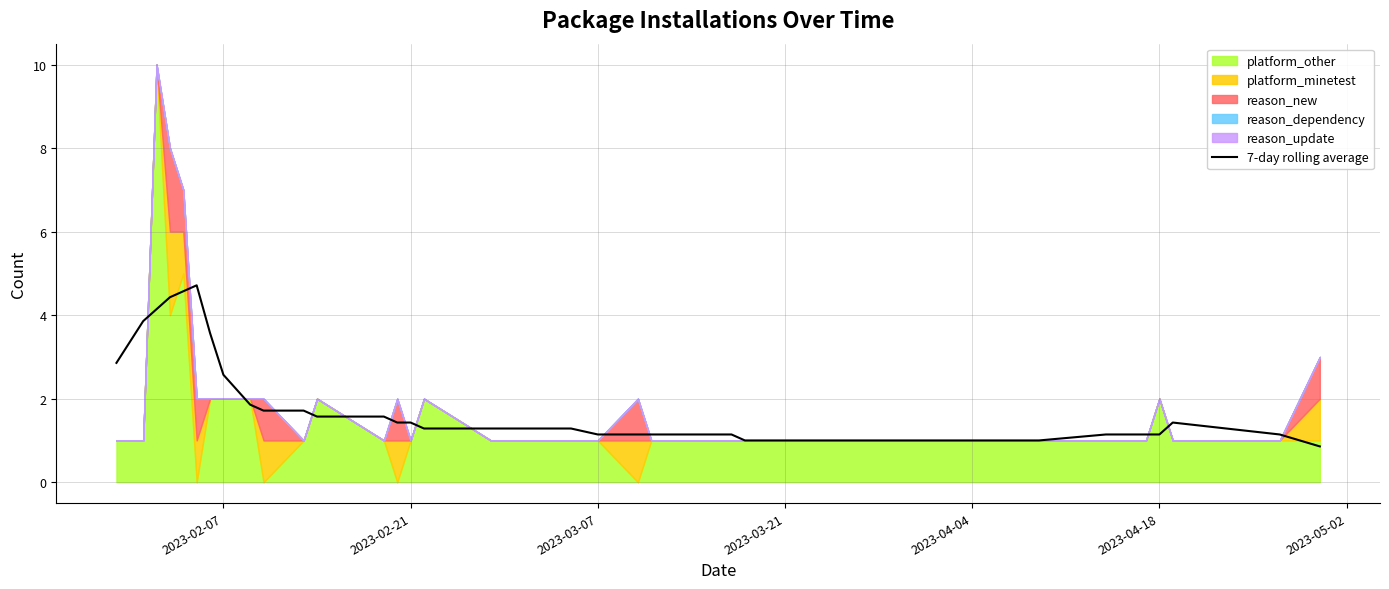

What is the minimum value for 7-day rolling average?

0.9